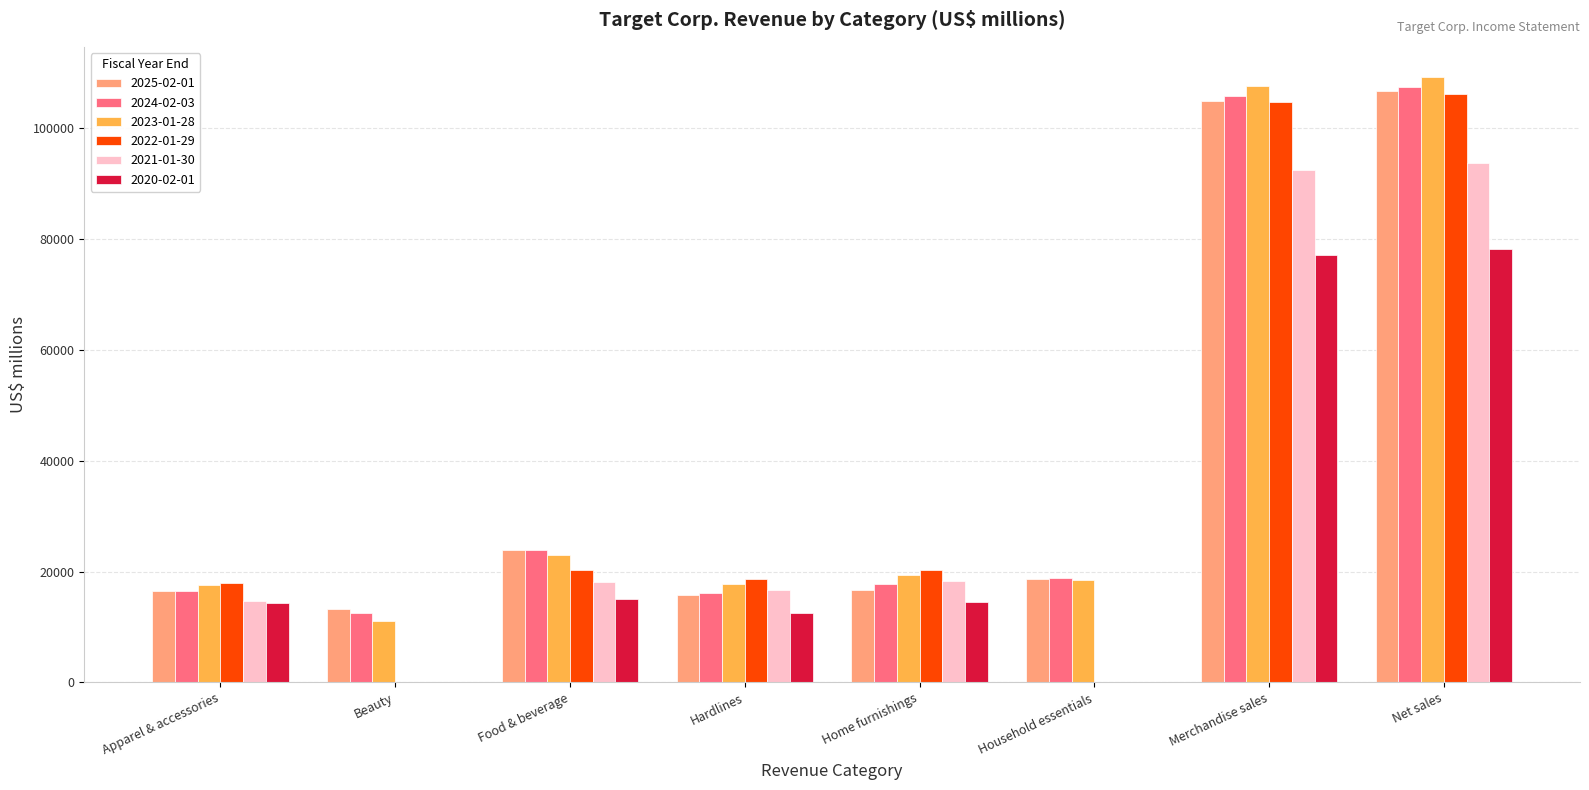

At which category is the sum across all series the highest?

Net sales